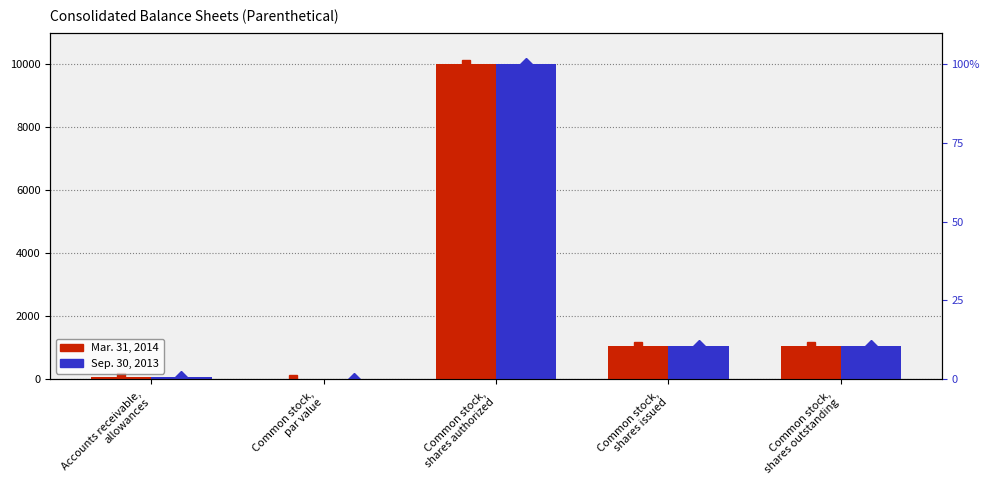

What is the label of the 2nd bar from the left?

Common stock,
par value